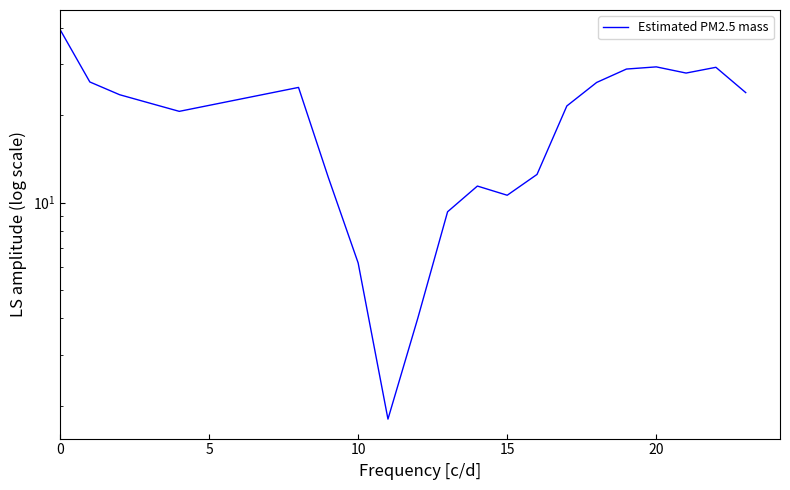

List the labels in order of value, largest first.

0, 17, 19, 16, 18, 5, 15, 25, 20, 10, 15, 14, 20, 13, 6, 11, 12, 10, 7, 9, 8